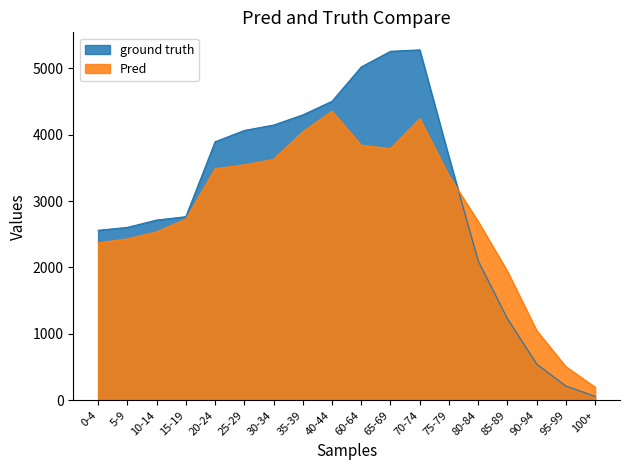

At 90-94, list the series in order from smallest to largest.

ground truth, Pred